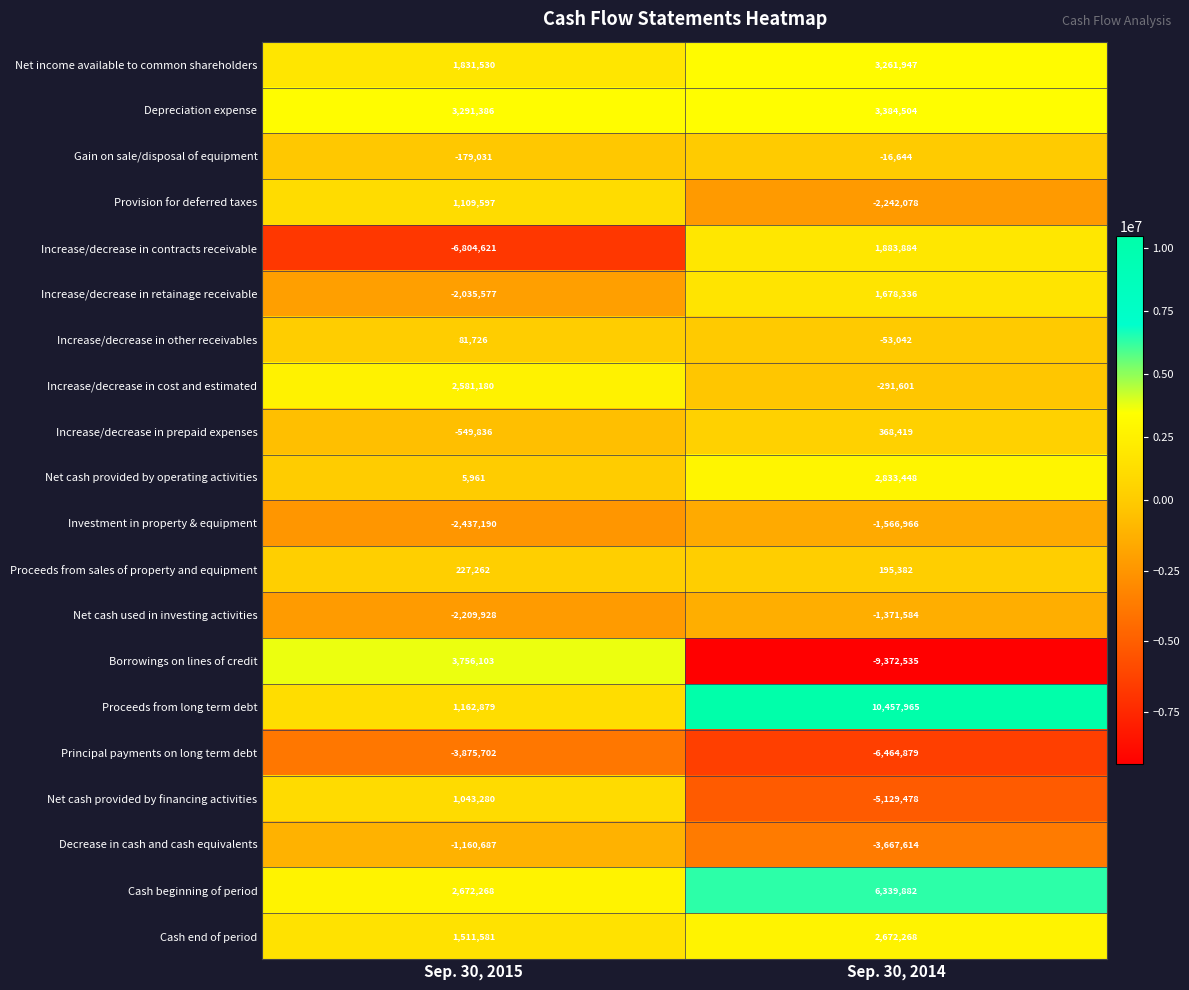

Which series changed the most between Sep. 30, 2015 and Sep. 30, 2014?

Borrowings on lines of credit